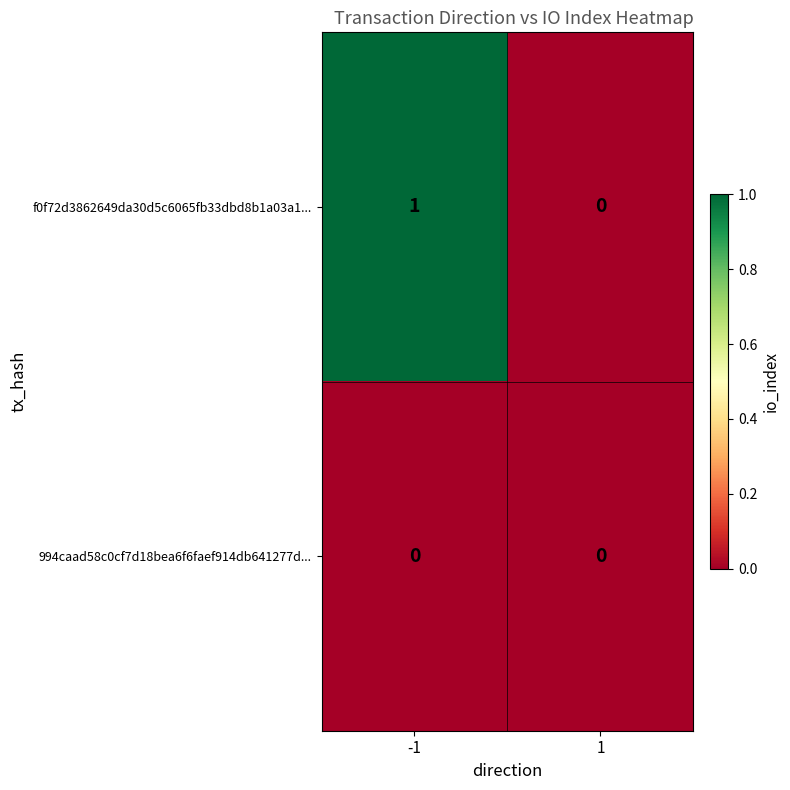

Reading left to right, extract all data points from this chart.

f0f72d3862649da30d5c6065fb33dbd8b1a03a1...: -1=1	1=0
994caad58c0cf7d18bea6f6faef914db641277d...: -1=0	1=0